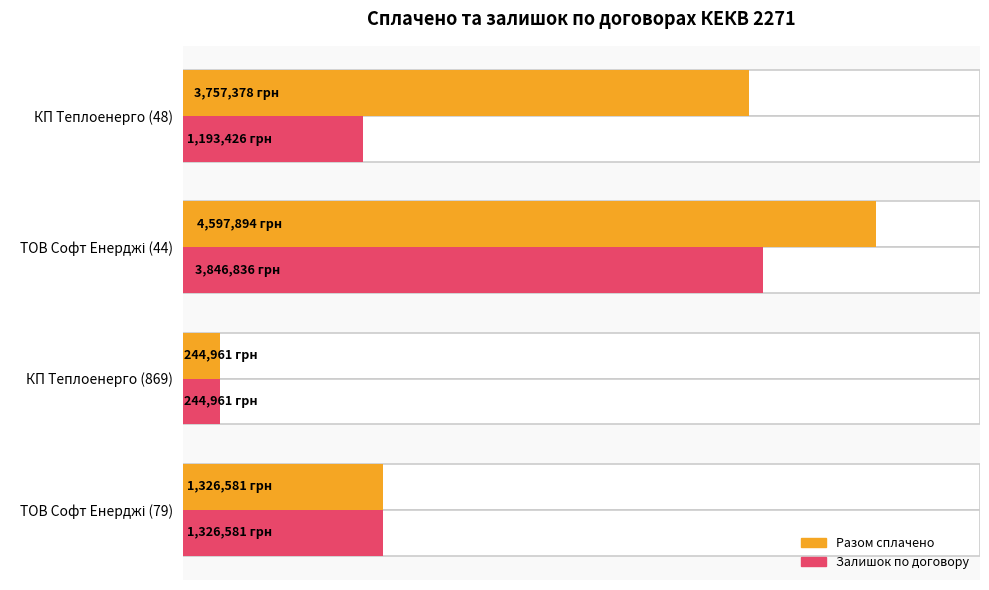

Reading right to left, transcribe all the data shown in this chart.

Разом сплачено: 3757378.0	4597893.8	244960.9	1326581.4
Залишок по договору: 1193425.9	3846836.2	244960.9	1326581.4